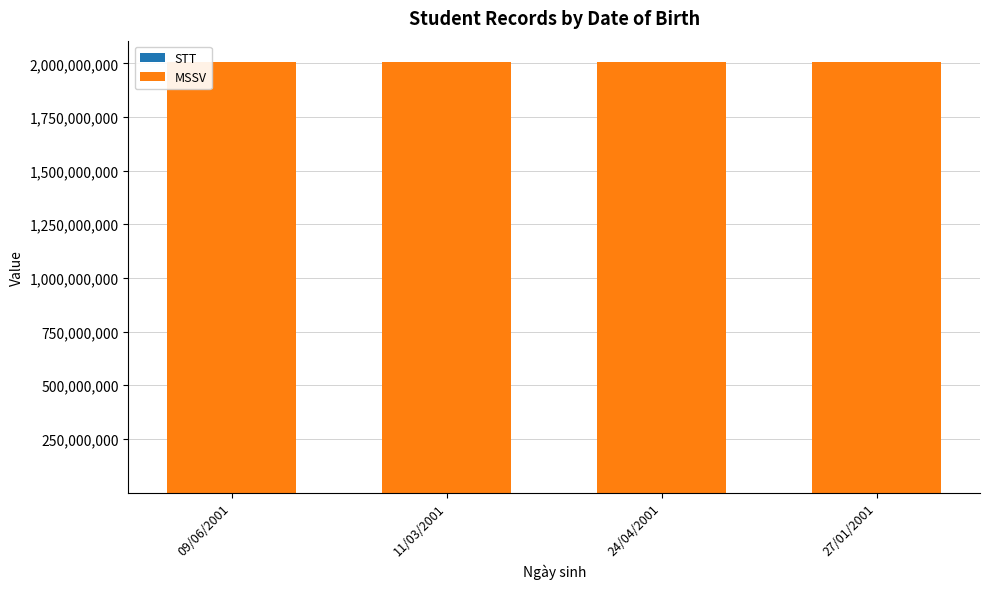

How many data points does each series have?

4